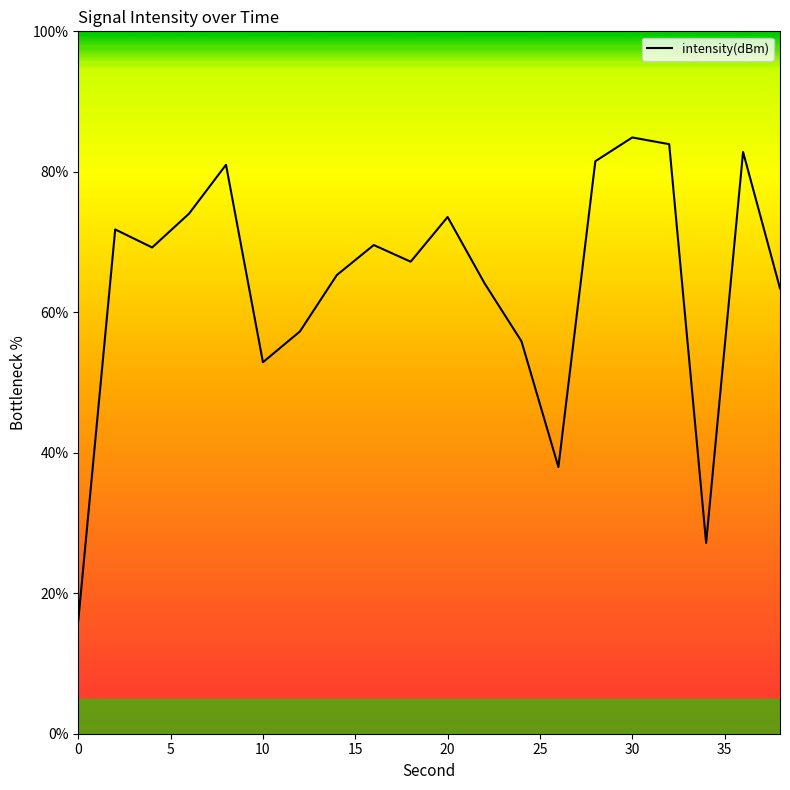

What is the difference between the maximum and minimum values?

68.8